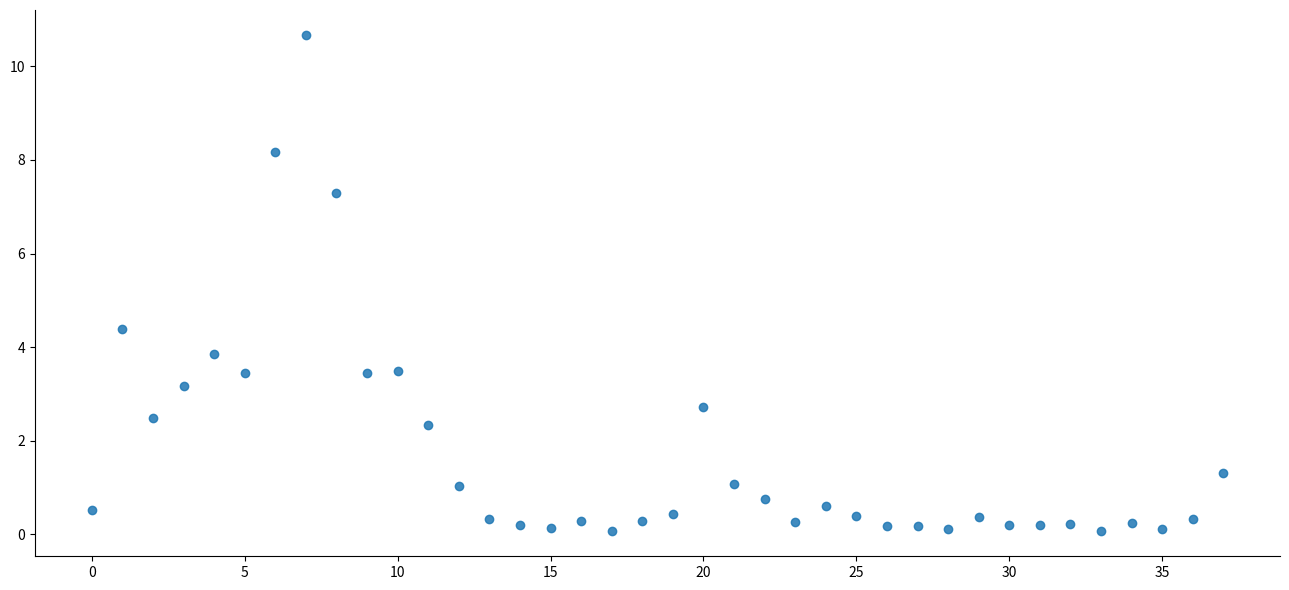

What is the range of Y values (max minus min)?

10.6